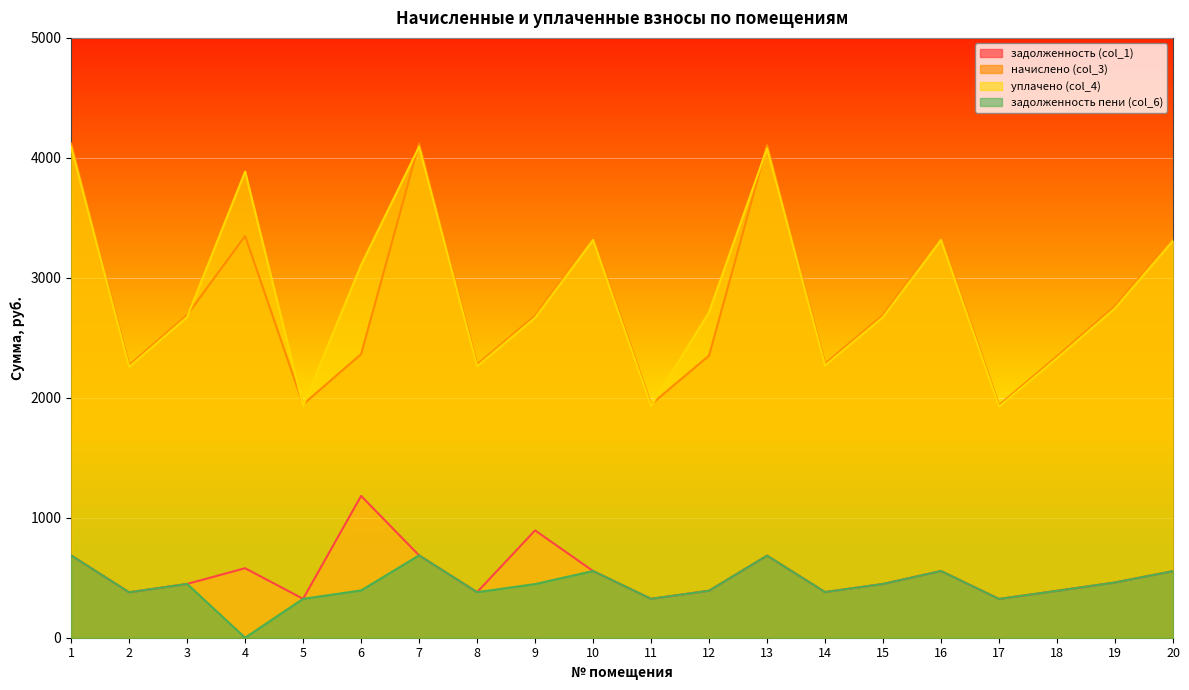

Reading left to right, transcribe all the data shown in this chart.

задолженность (col_1): 686.4	378.6	448.4	579.4	324.2	1181.9	686.4	379.6	894.7	556.1	324.2	391.9	684.3	380.6	448.4	556.1	323.2	390.9	460.7	555.1
начислено (col_3): 4118.3	2271.5	2690.2	3348.8	1945.3	2363.9	4118.3	2277.7	2684.0	3336.5	1945.3	2351.6	4106.0	2283.9	2690.2	3336.5	1939.1	2345.5	2764.0	3330.4
уплачено (col_4): 4092.2	2257.2	2673.1	3885.6	1933.0	3106.9	4092.2	2263.3	2667.0	3315.4	1933.0	2713.7	4080.0	2269.4	2673.1	3315.4	1926.9	2330.6	2746.5	3309.3
задолженность пени (col_6): 686.4	378.6	448.4	0.1	324.2	394.0	686.4	379.6	447.3	556.1	324.2	391.9	684.3	380.6	448.4	556.1	323.2	390.9	460.7	555.1